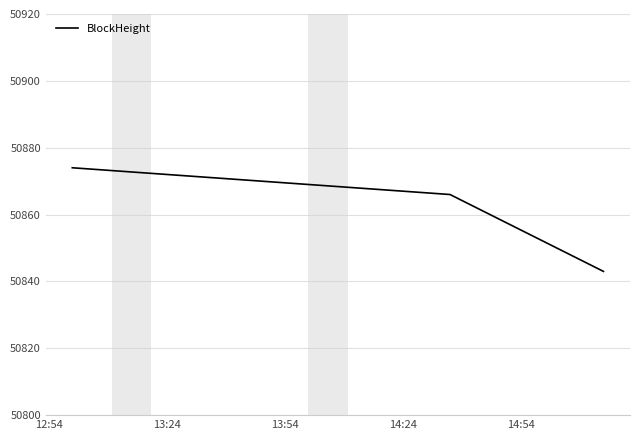

How many values are between 50843 and 50874?

3